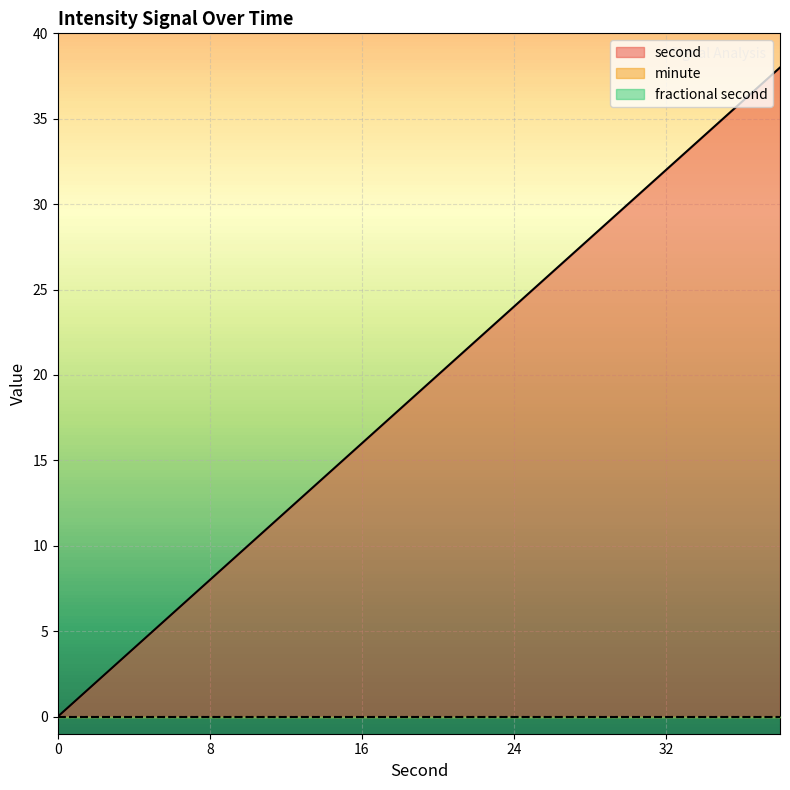

Which series has the widest spread of values?

second